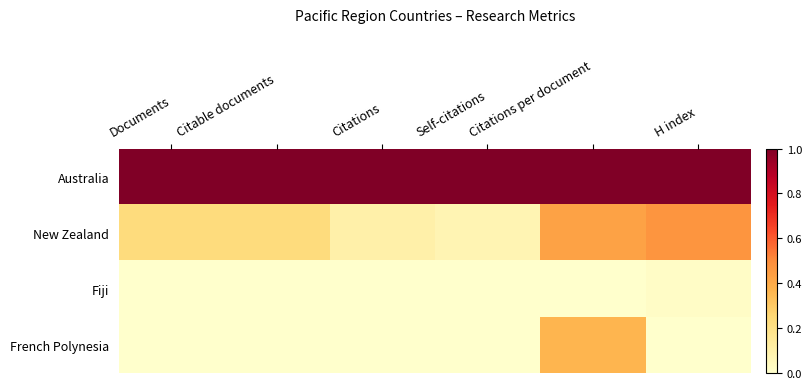

Between Citations per document and Citations, which is larger?

Citations per document